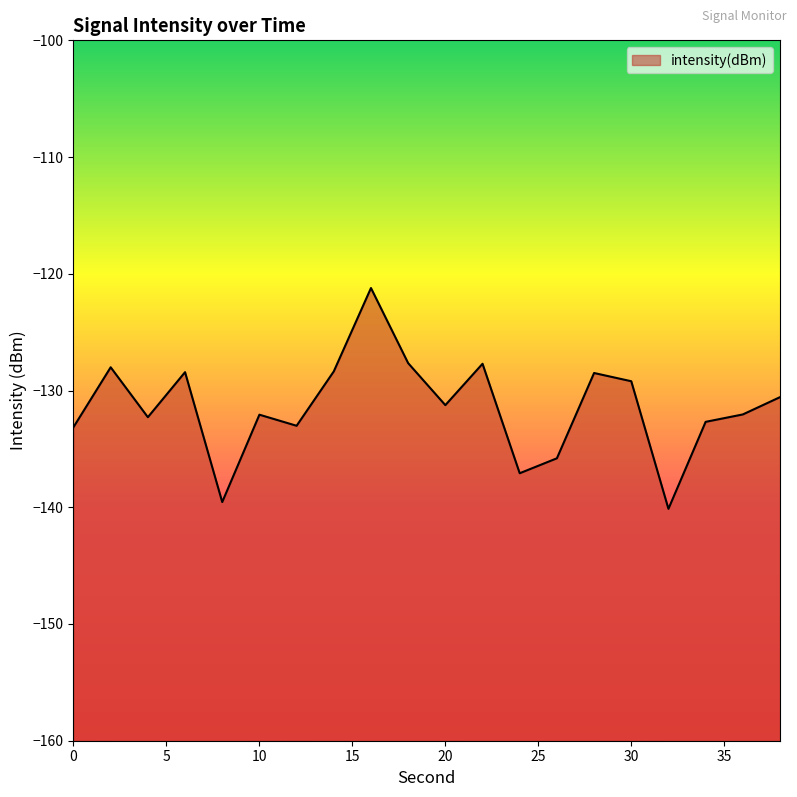

Which label corresponds to the smallest value in the chart?

32